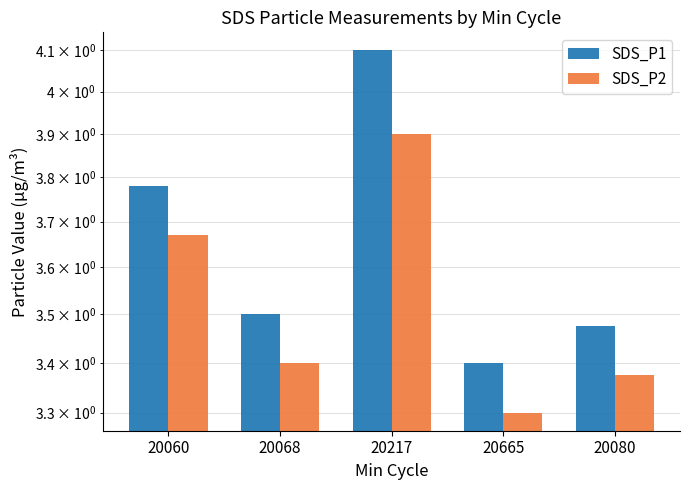

How many groups of bars are there?

5